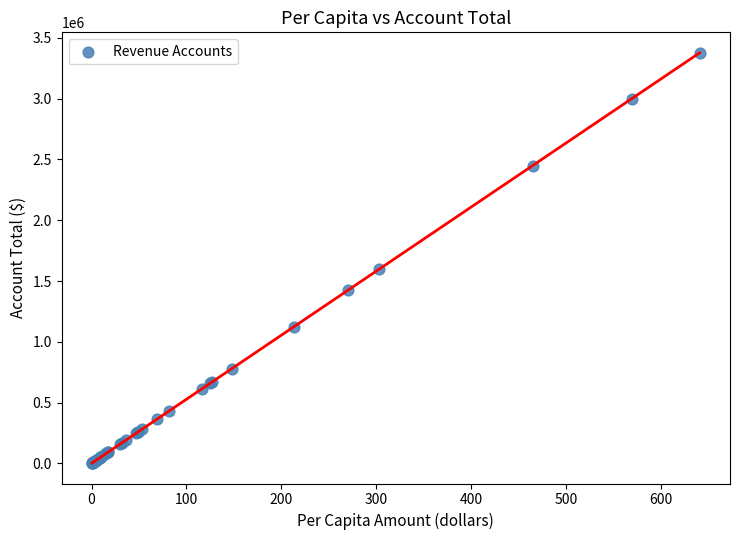

What Y value in the scatter plot is closest to 1690143?

1596792